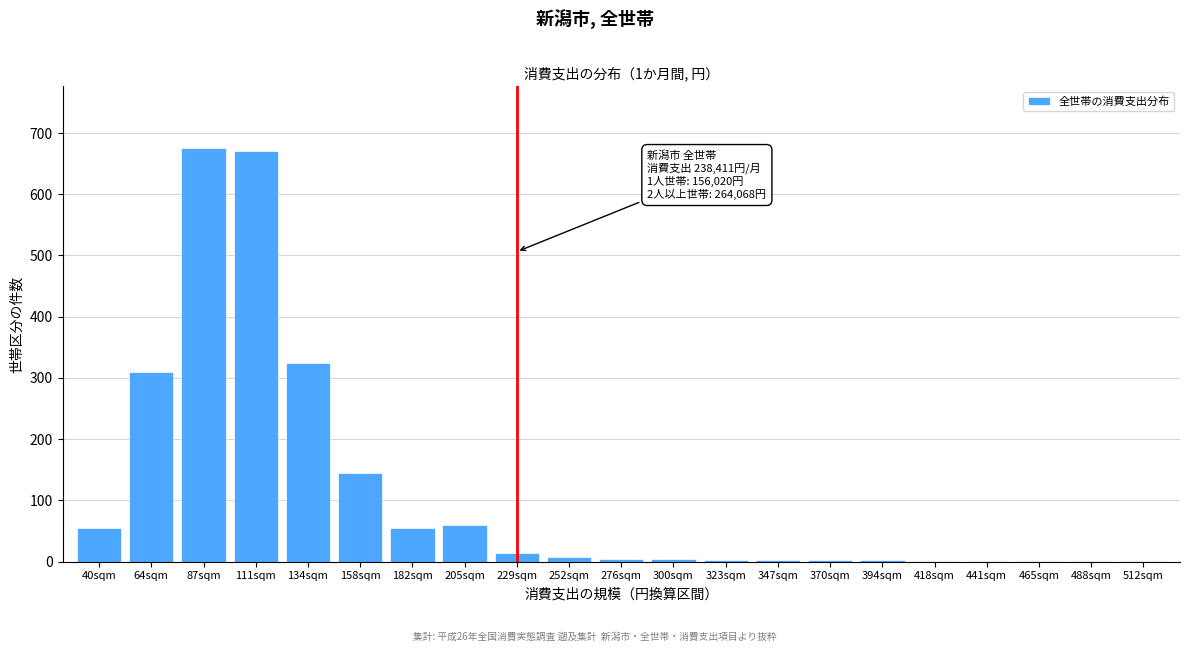

The value at 64sqm is 310. True or false?

True